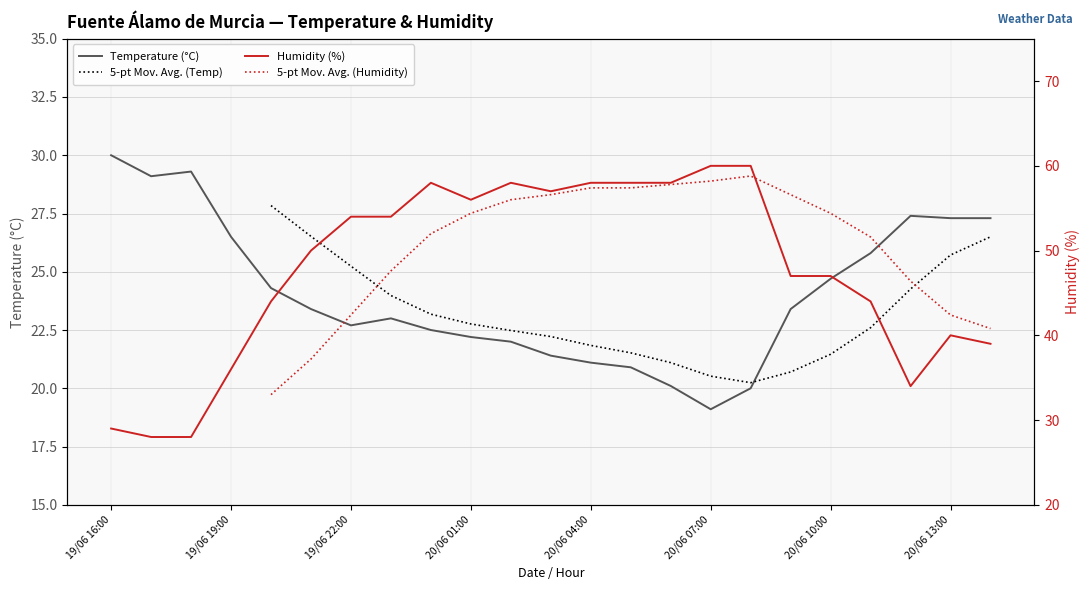

True or false: Temperature (°C) has a value of 20.9 at 20/06 05:00.

True